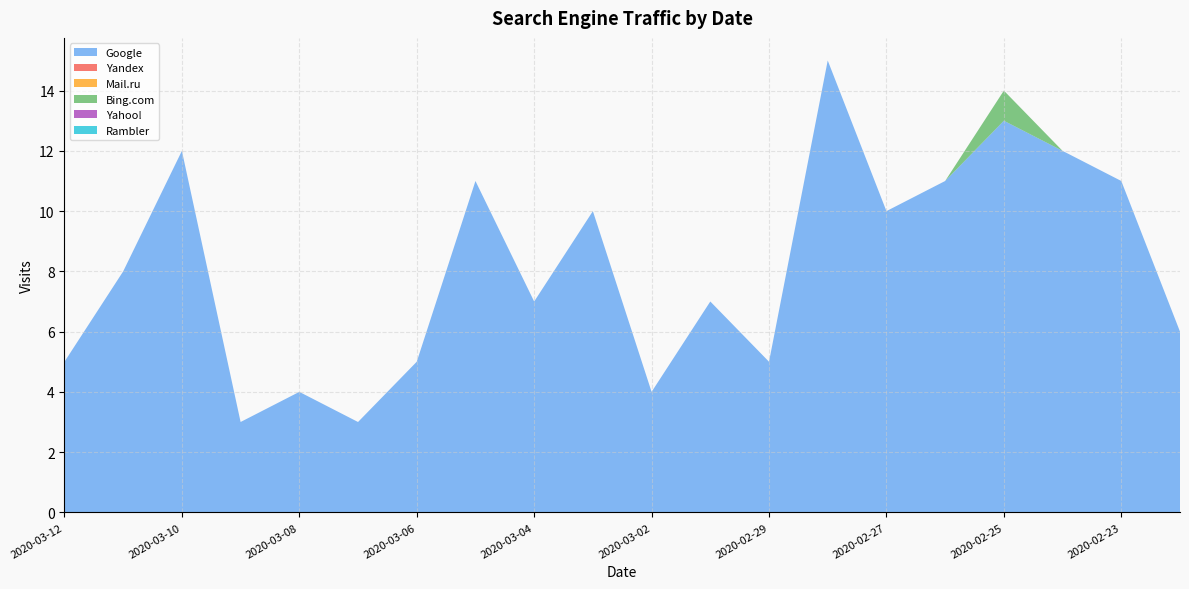

Reading left to right, extract all data points from this chart.

Google: 5	8	12	3	4	3	5	11	7	10	4	7	5	15	10	11	13	12	11	6
Yandex: 0	0	0	0	0	0	0	0	0	0	0	0	0	0	0	0	0	0	0	0
Mail.ru: 0	0	0	0	0	0	0	0	0	0	0	0	0	0	0	0	0	0	0	0
Bing.com: 0	0	0	0	0	0	0	0	0	0	0	0	0	0	0	0	1	0	0	0
Yahoo!: 0	0	0	0	0	0	0	0	0	0	0	0	0	0	0	0	0	0	0	0
Rambler: 0	0	0	0	0	0	0	0	0	0	0	0	0	0	0	0	0	0	0	0